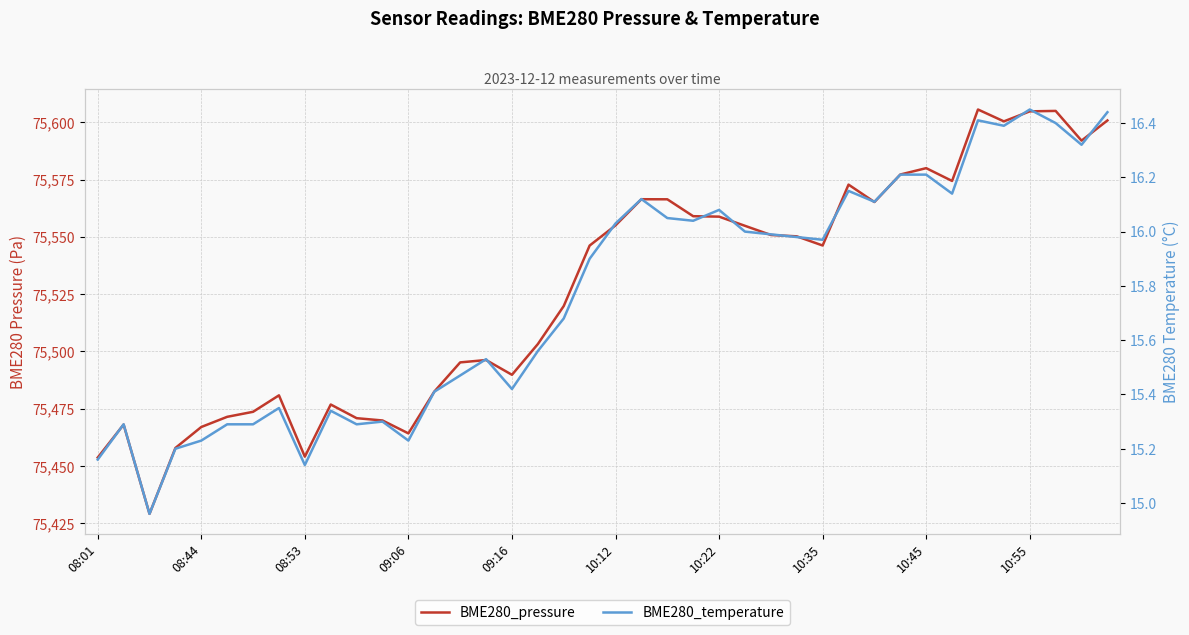

What is the value of the BME280_pressure point at the 2nd from the left?

75468.1